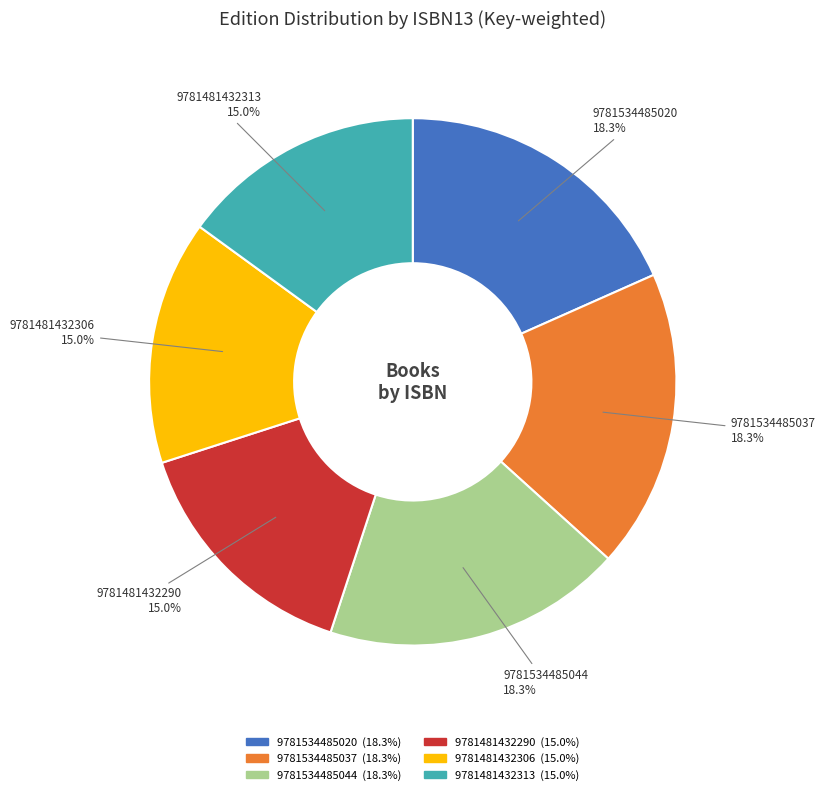

Does any single category account for the majority?

No